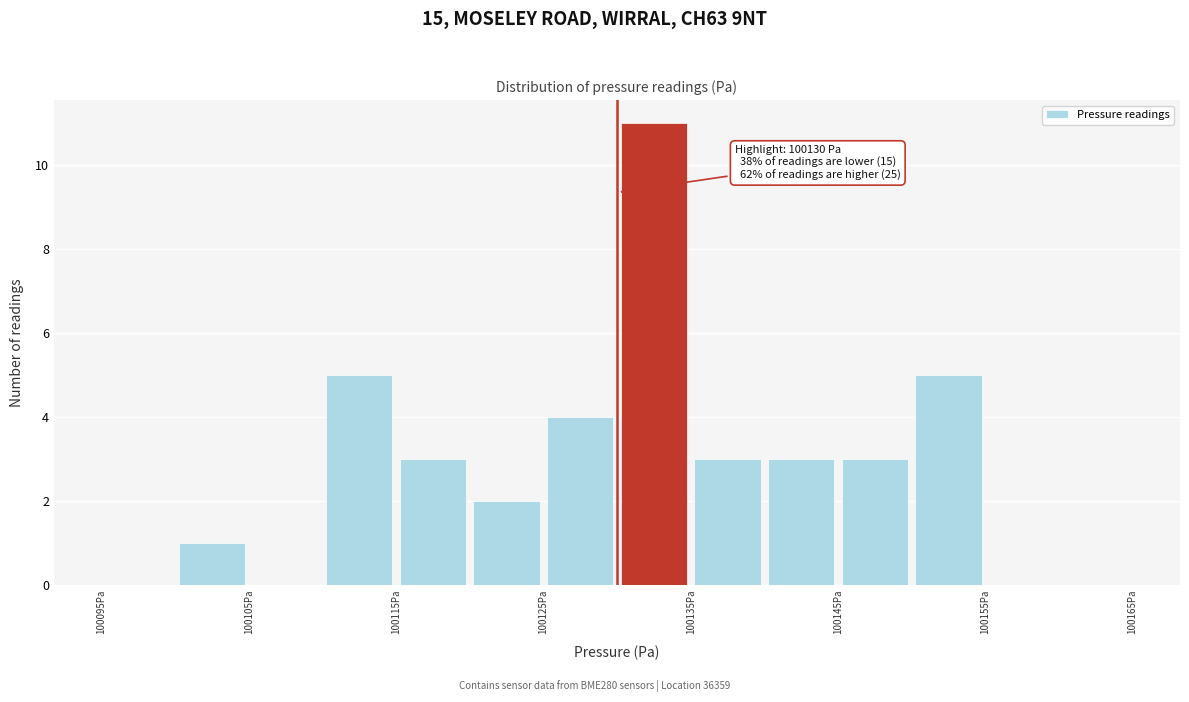

Which range on the x-axis has the tallest bar?

100130 to 100135